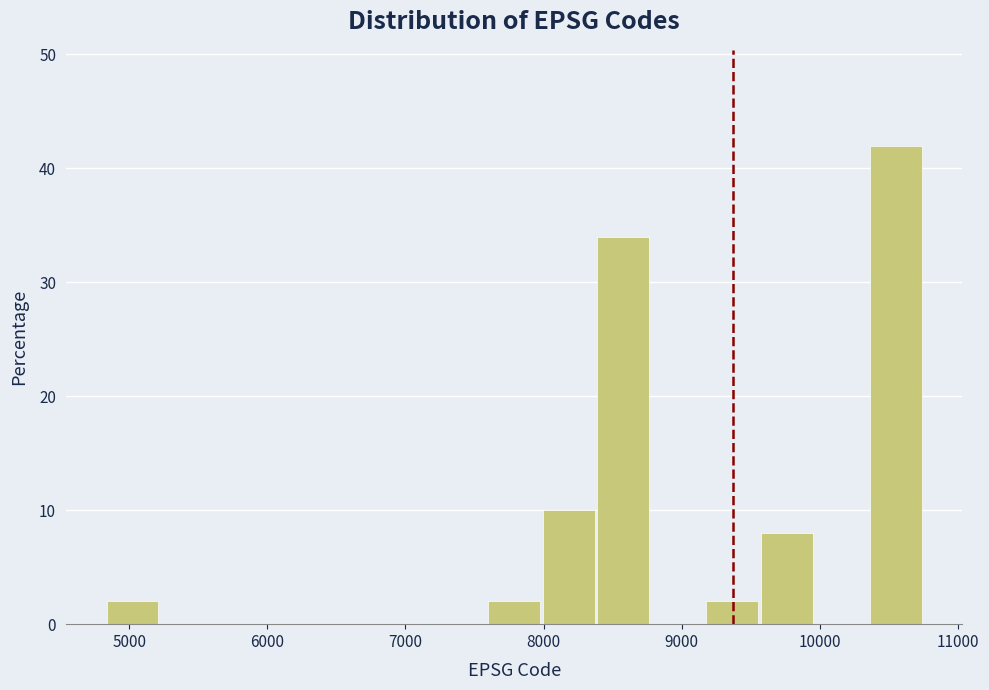

Read against the x-axis, roughly where is the centre of the tallest bar?

10500